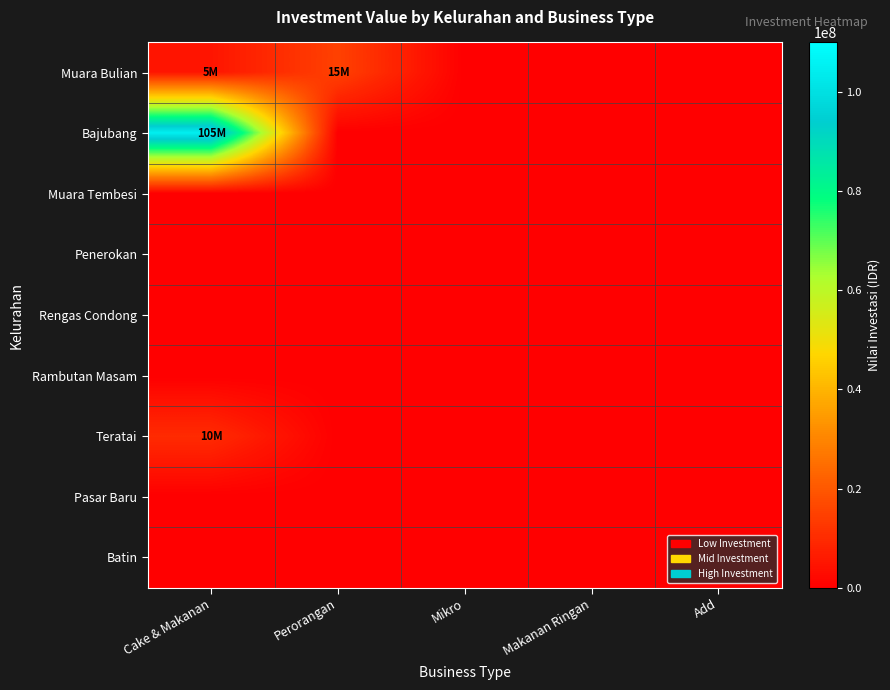

Reading left to right, what are all the values shown in this chart?

Muara Bulian: Cake & Makanan=5000000	Perorangan=15000000	Mikro=0	Makanan Ringan=0	Add=0
Bajubang: Cake & Makanan=105000000	Perorangan=0	Mikro=0	Makanan Ringan=0	Add=0
Muara Tembesi: Cake & Makanan=0	Perorangan=0	Mikro=0	Makanan Ringan=0	Add=0
Penerokan: Cake & Makanan=0	Perorangan=0	Mikro=0	Makanan Ringan=0	Add=0
Rengas Condong: Cake & Makanan=0	Perorangan=0	Mikro=0	Makanan Ringan=0	Add=0
Rambutan Masam: Cake & Makanan=0	Perorangan=0	Mikro=0	Makanan Ringan=0	Add=0
Teratai: Cake & Makanan=10000000	Perorangan=0	Mikro=0	Makanan Ringan=0	Add=0
Pasar Baru: Cake & Makanan=0	Perorangan=0	Mikro=0	Makanan Ringan=0	Add=0
Batin: Cake & Makanan=0	Perorangan=0	Mikro=0	Makanan Ringan=0	Add=0